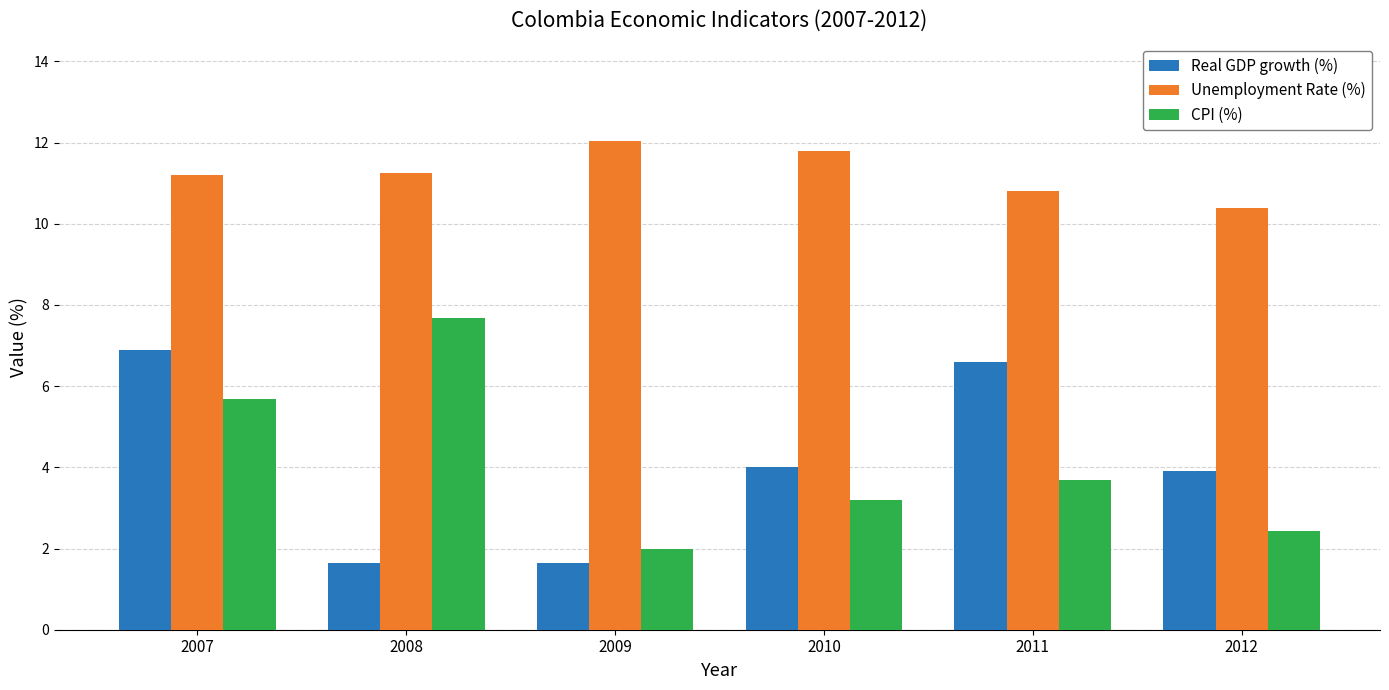

Is it true that Real GDP growth (%) equals 3.9 at 2012?

True